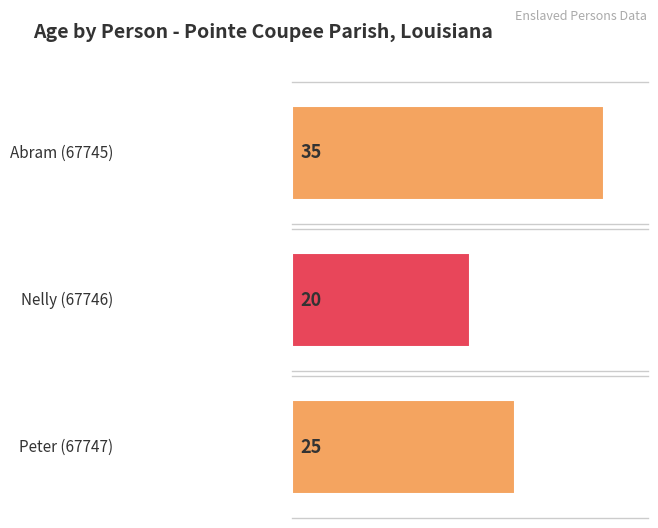

List the labels in order of value, largest first.

Abram (67745), Peter (67747), Nelly (67746)